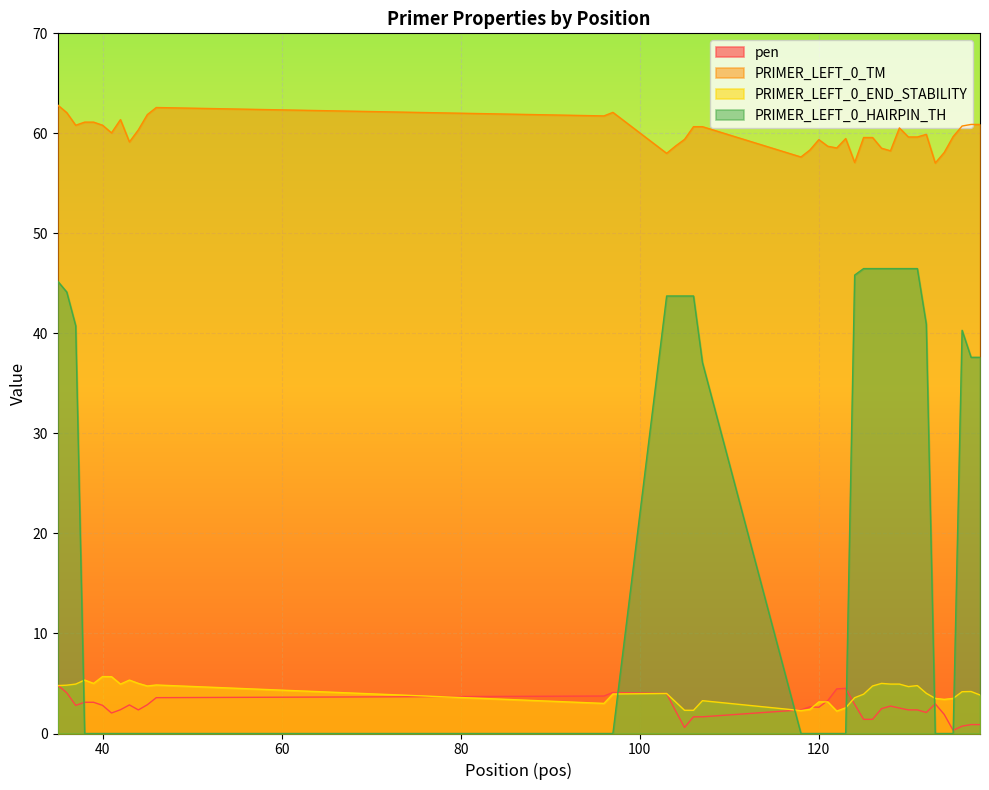

What is the difference between the maximum and minimum values in the pen series?

4.5